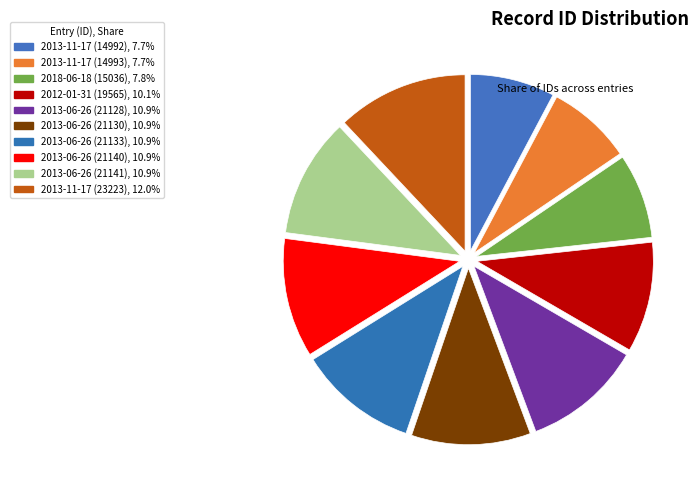

To the nearest percent, what is the difference between the 2013-06-26 (21128) and 2013-11-17 (14993) slice percentages?

3%